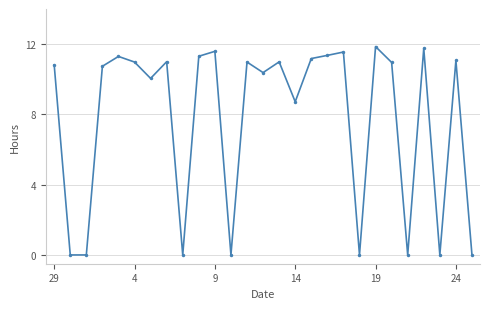

What is the average value?

7.7